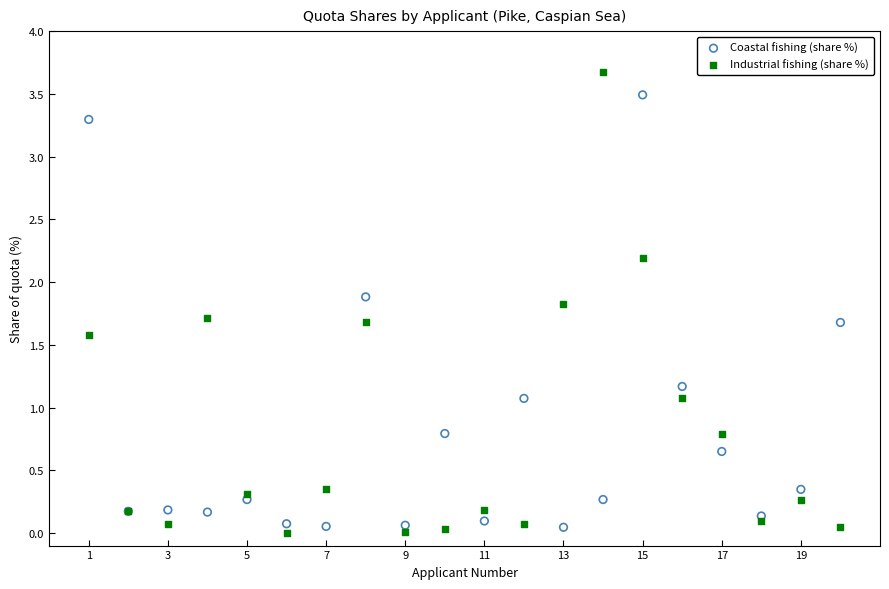

Which series contains the highest Y value?

Industrial fishing (share %)